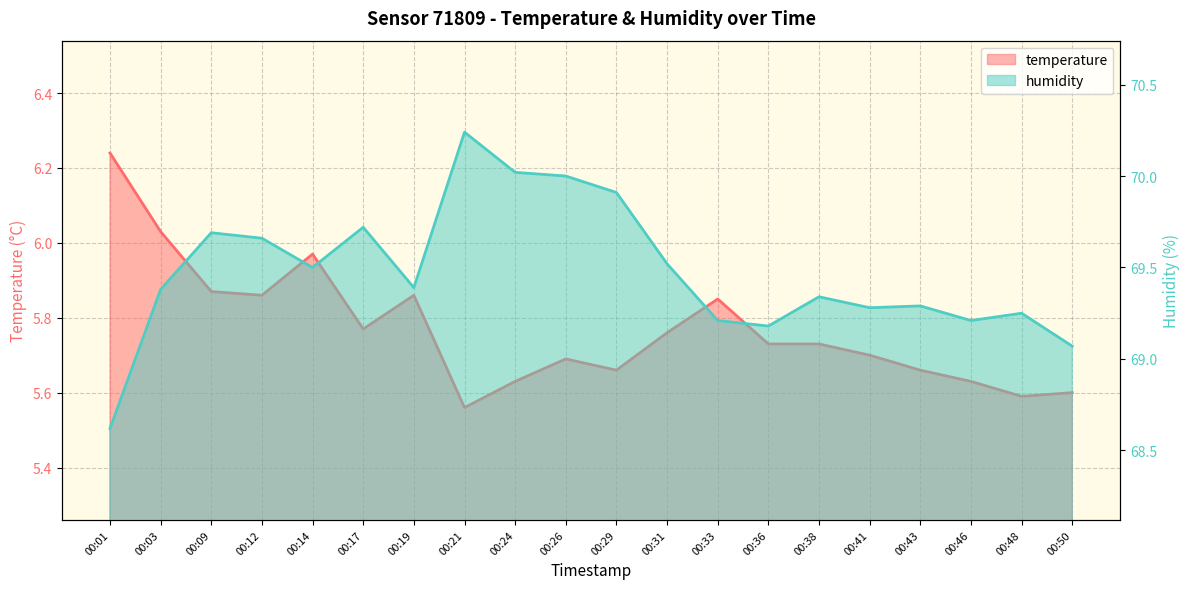

At 00:03, list the series in order from smallest to largest.

temperature, humidity